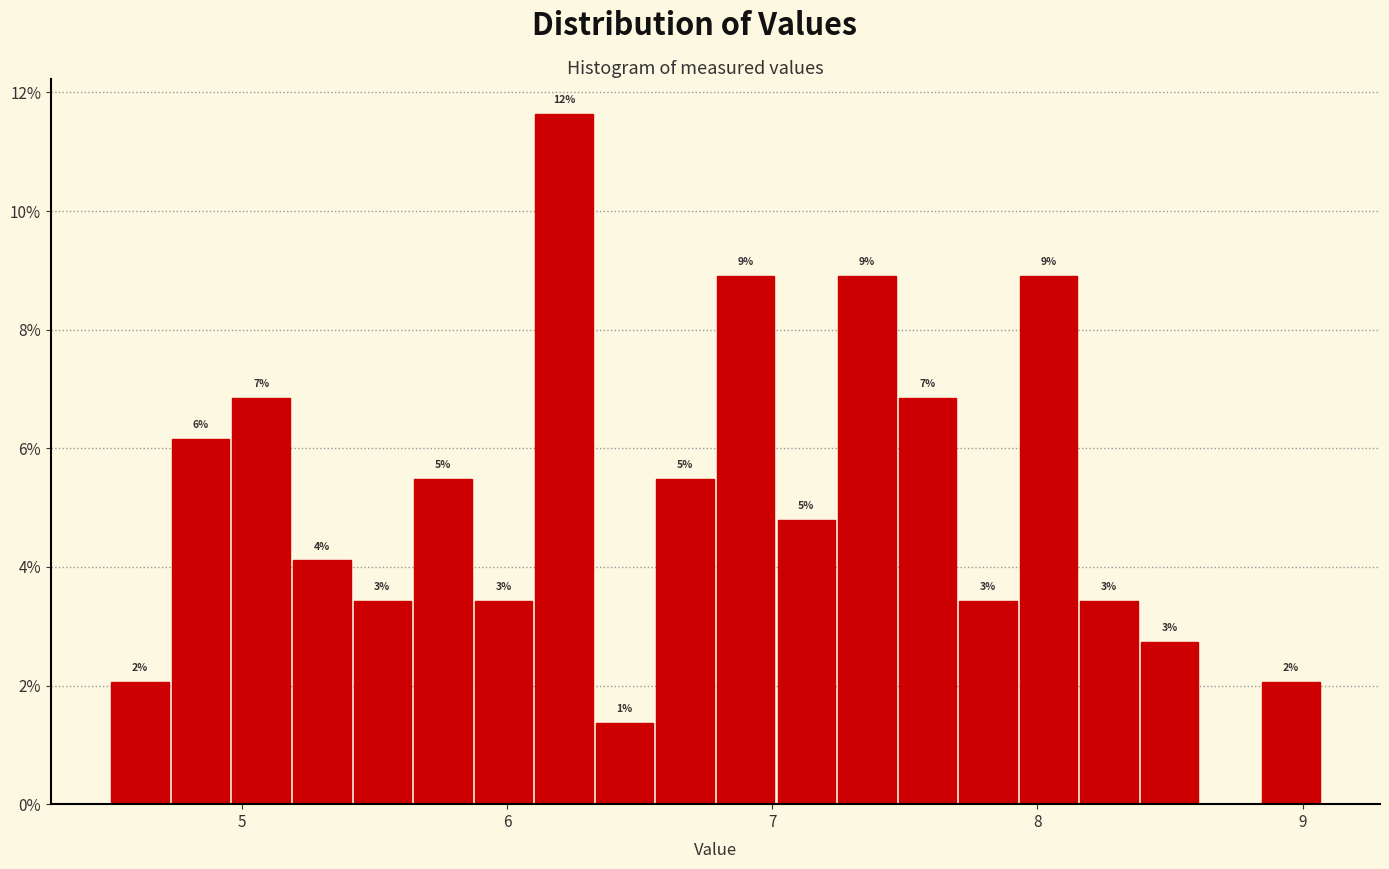

Around what value on the x-axis is the tallest bar? Give the approximate position of its centre, as read against the axis.

6.2